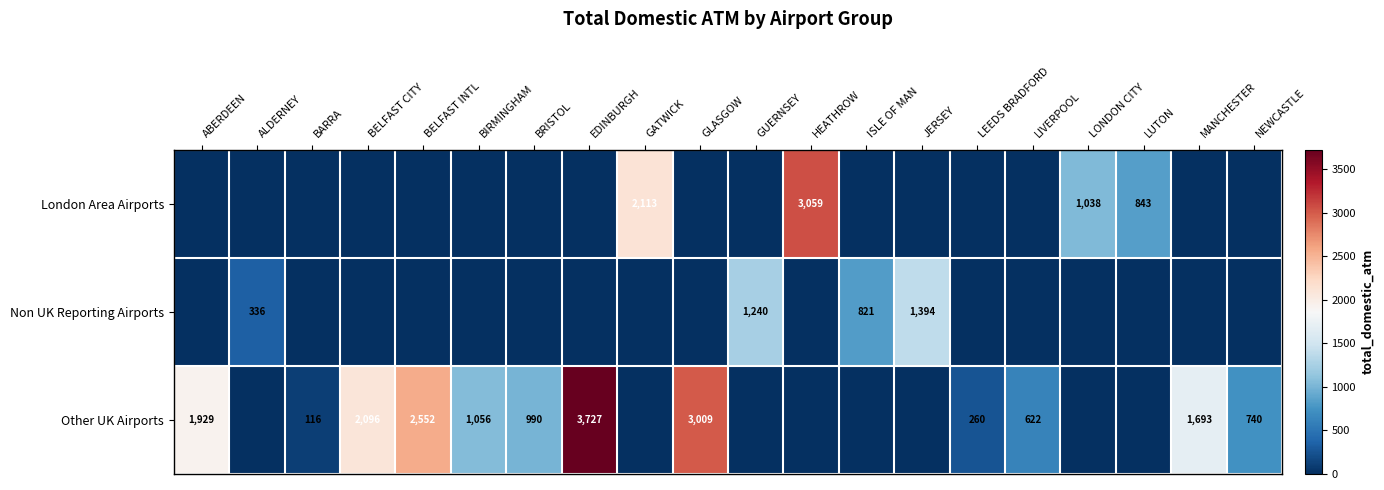

The Other UK Airports series shows 168 at LEEDS BRADFORD. True or false?

False